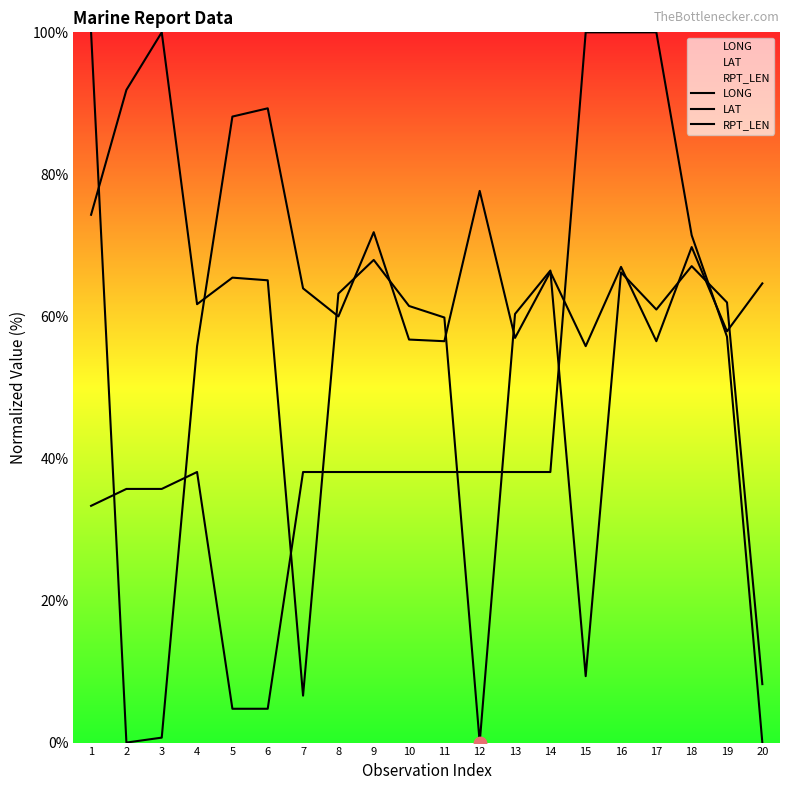

At which category is the sum across all series the highest?

16